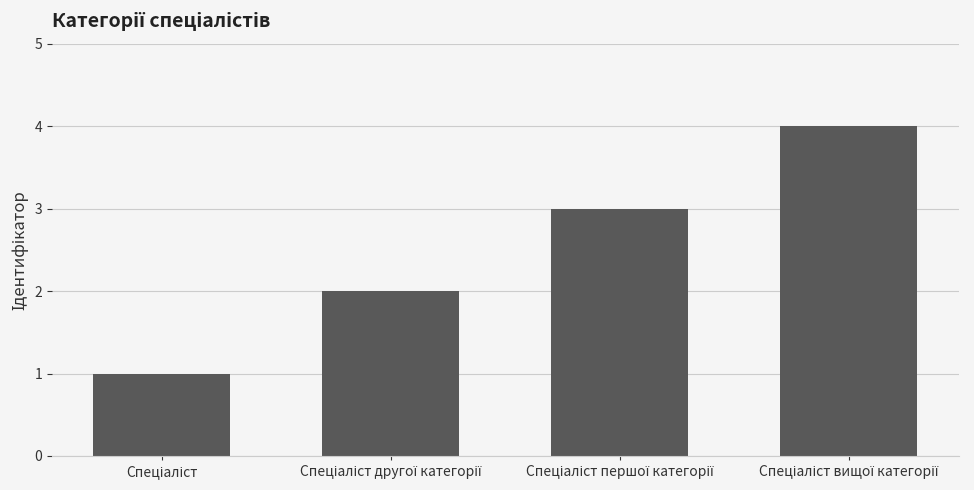

What is the sum of all values?

10